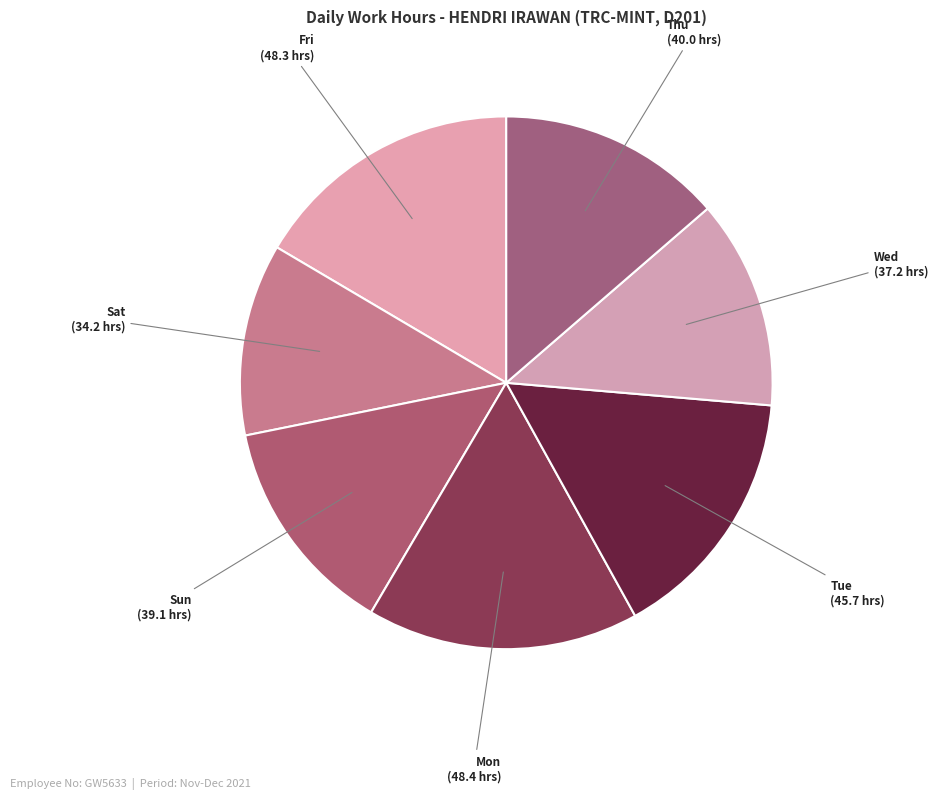

Is there a majority slice in this chart?

No